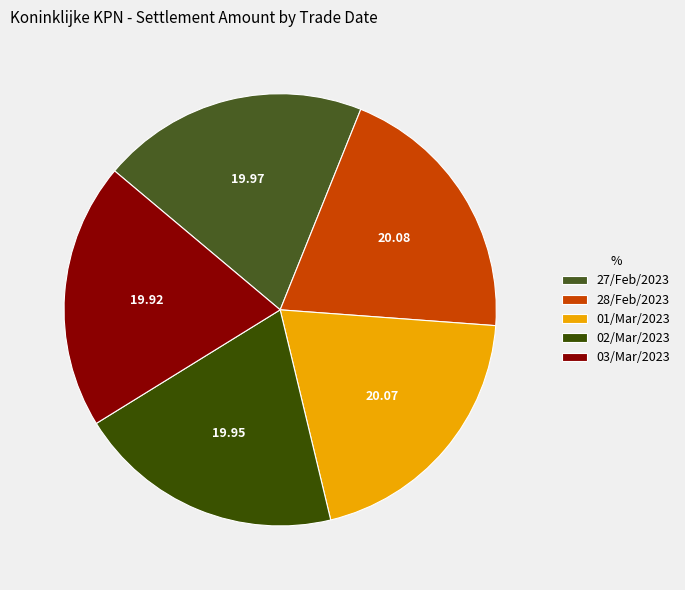

Is the sum of 03/Mar/2023 and 28/Feb/2023 greater than half?

No